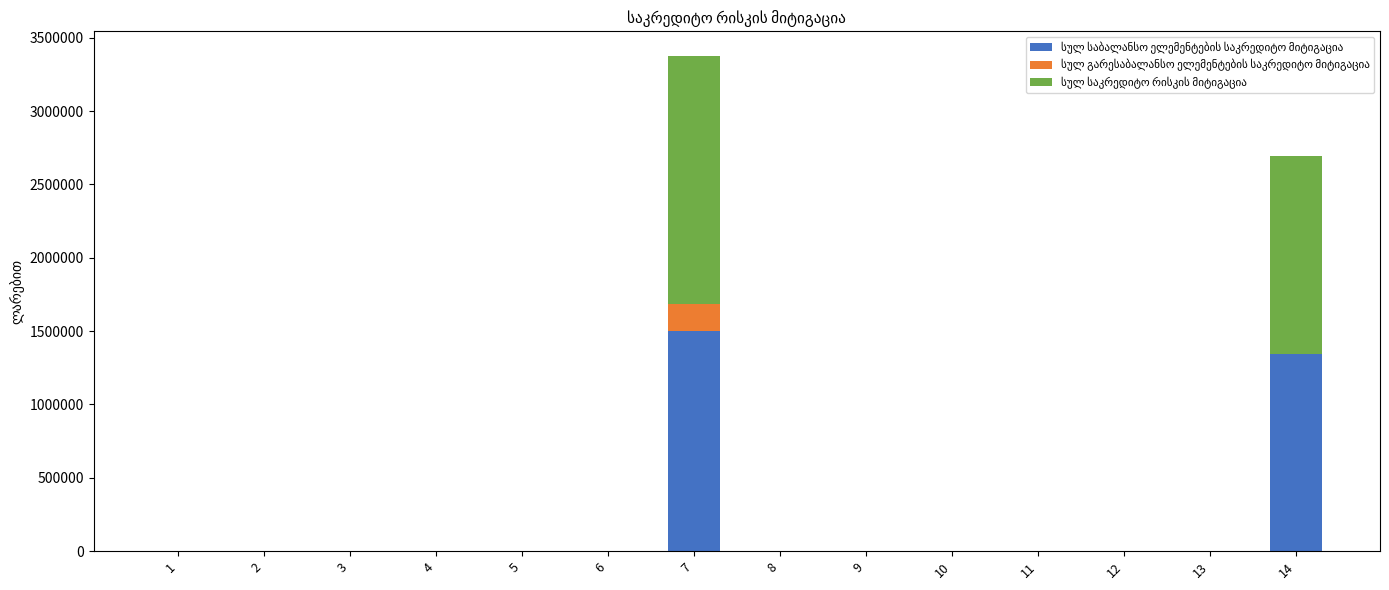

At which category is the sum across all series the highest?

7